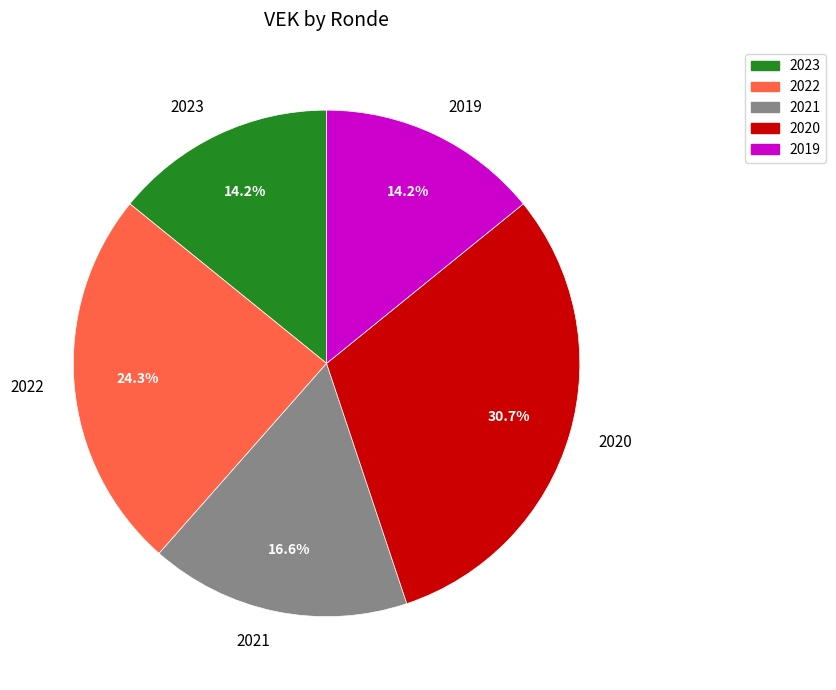

What is the ratio of the value at 2019 to the value at 2021?

0.9